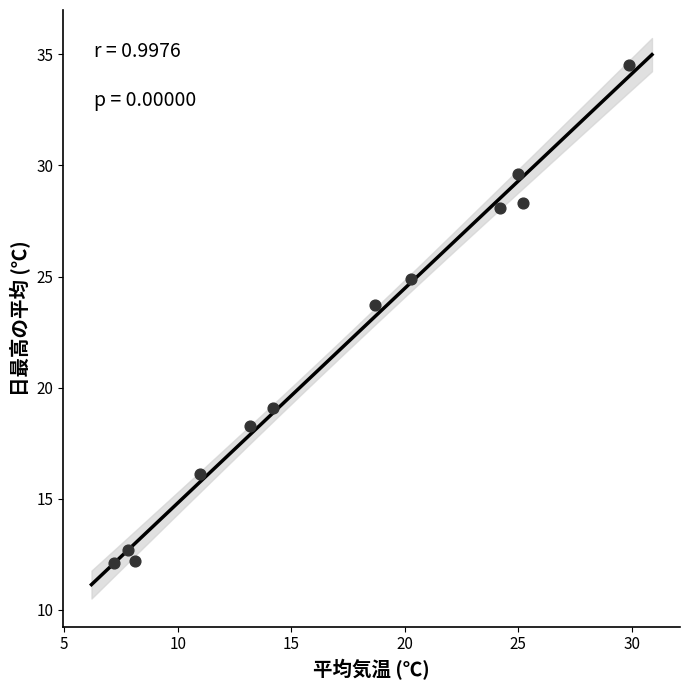

What is the average Y value?

21.6